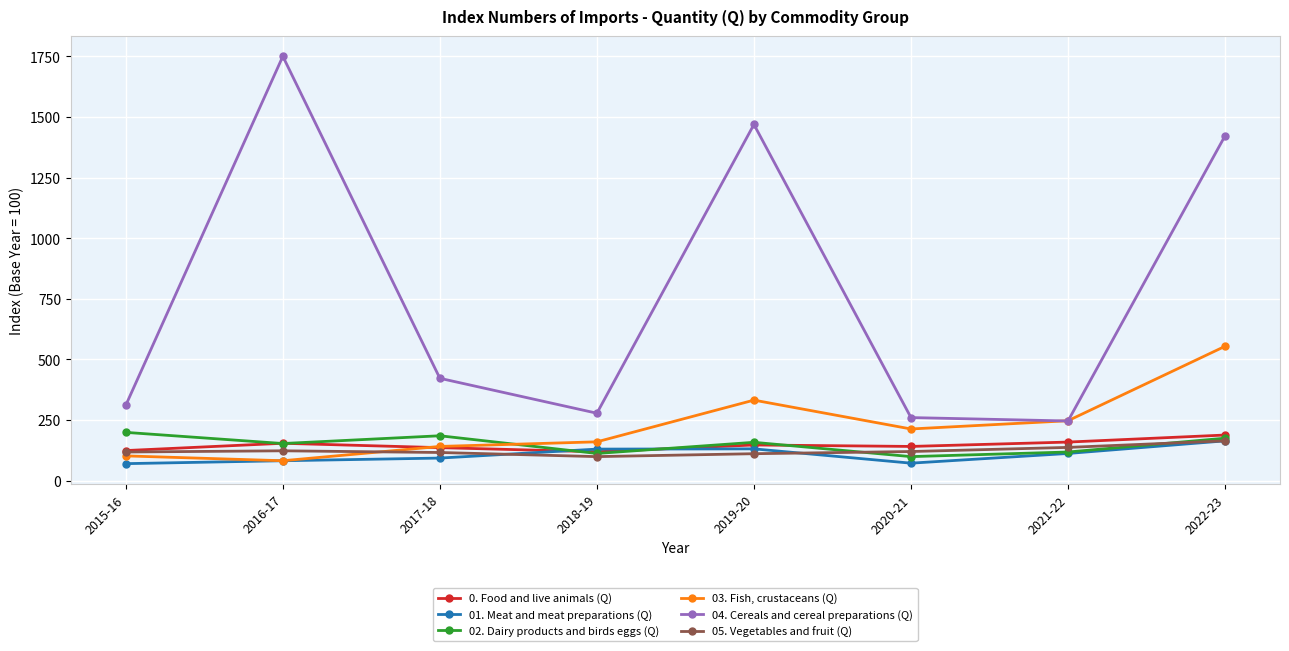

How many values in the 03. Fish, crustaceans (Q) series are below 213?

4